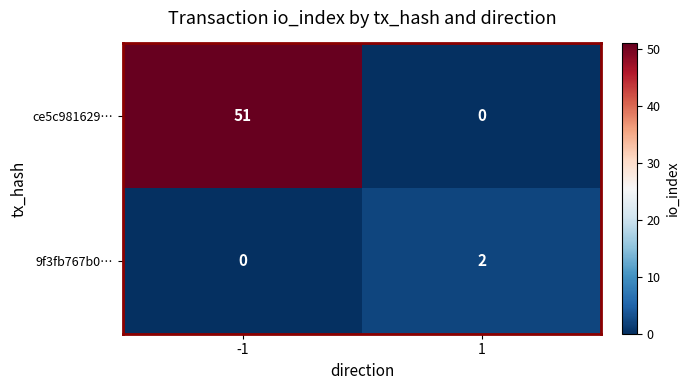

Reading left to right, extract all data points from this chart.

ce5c981629…: -1=51	1=0
9f3fb767b0…: -1=0	1=2